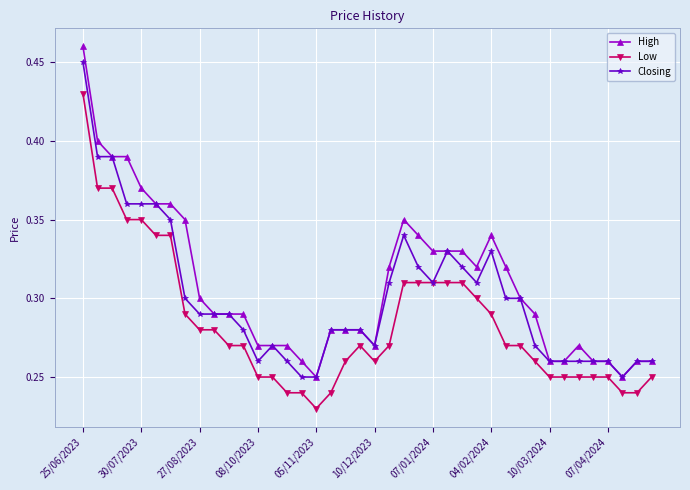

Which series has the largest range (max minus min)?

High